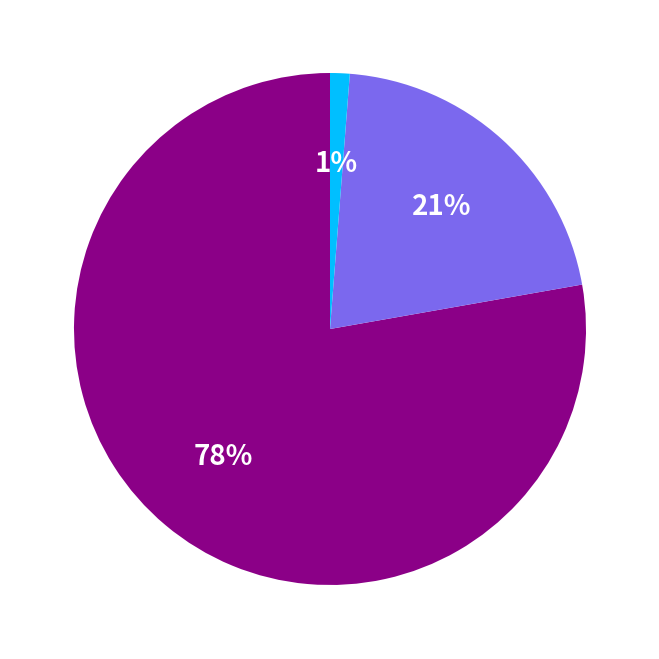

To the nearest percent, what is the average slice percentage?

33%